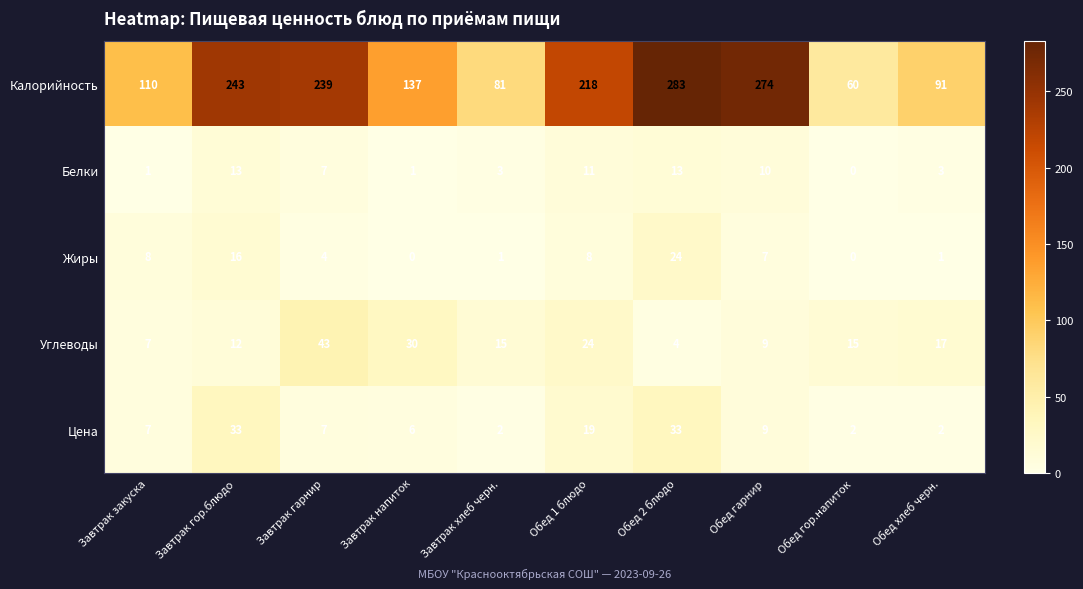

What is the sum of all Белки values?

62